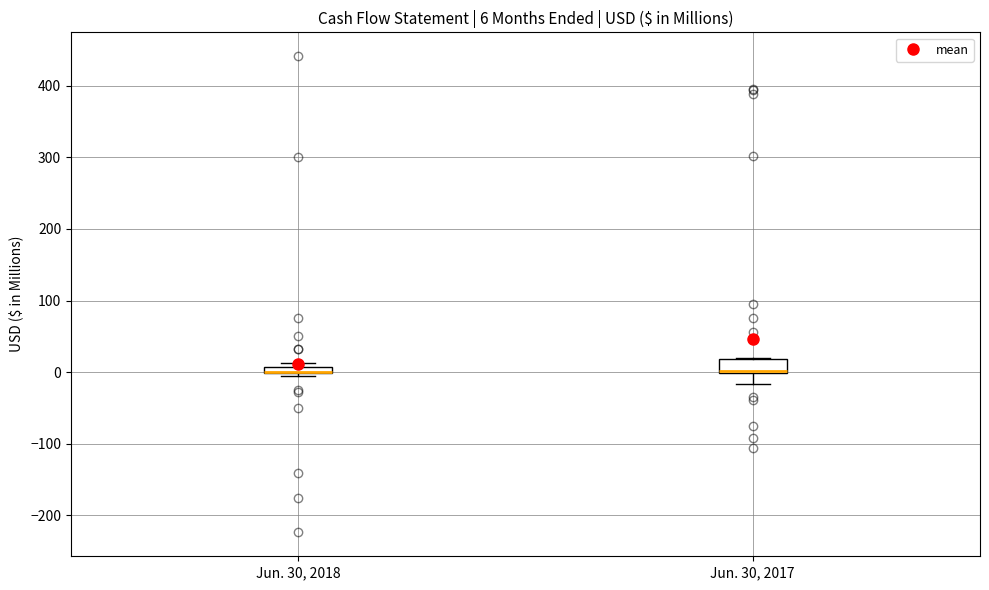

Comparing the boxes themselves (not the whiskers), which one is the tallest?

Jun. 30, 2017